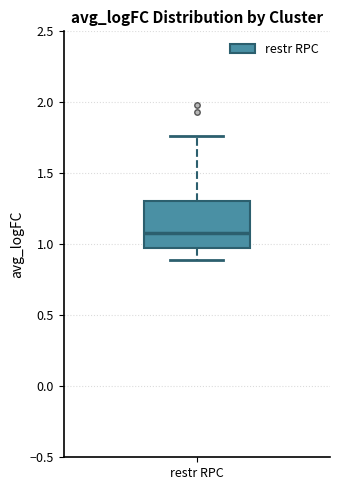

Read this box plot against the y-axis: the position of the median line, the range covered by the box, and the ends of both whiskers. The values are not printed on the chart, so give them approximately, as read against the axis.

median 1.10, box 0.95 to 1.30, whiskers 0.90 to 1.75